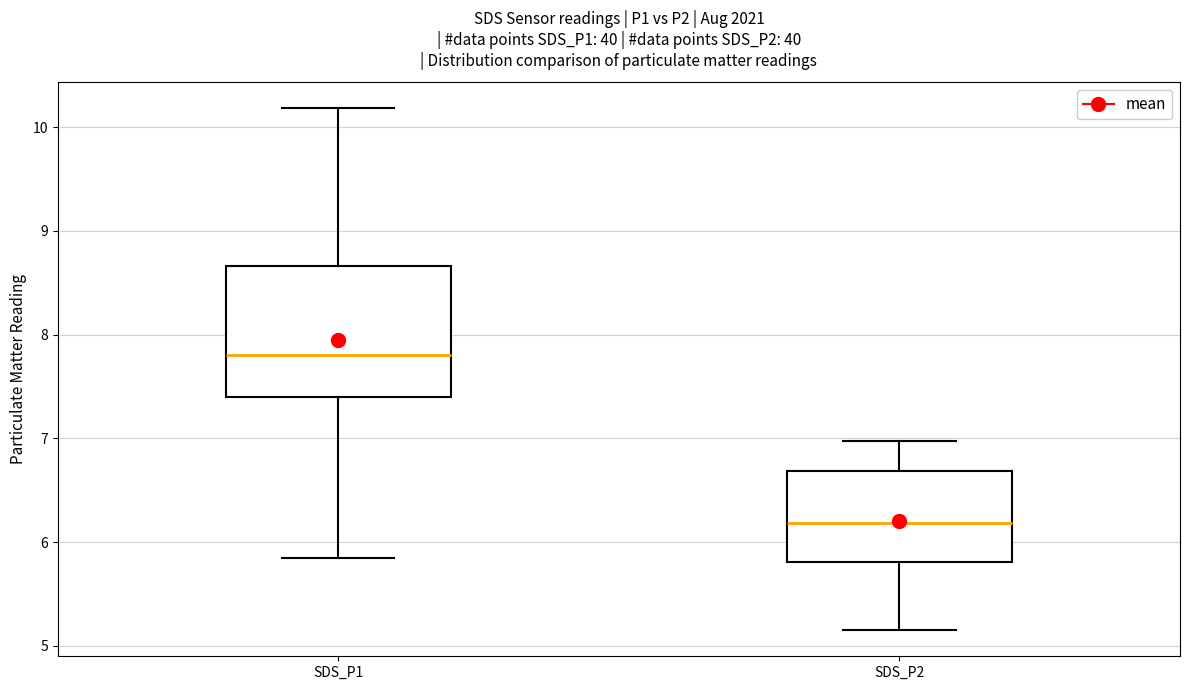

Which box is the tallest, from its lower edge to its upper edge?

SDS_P1